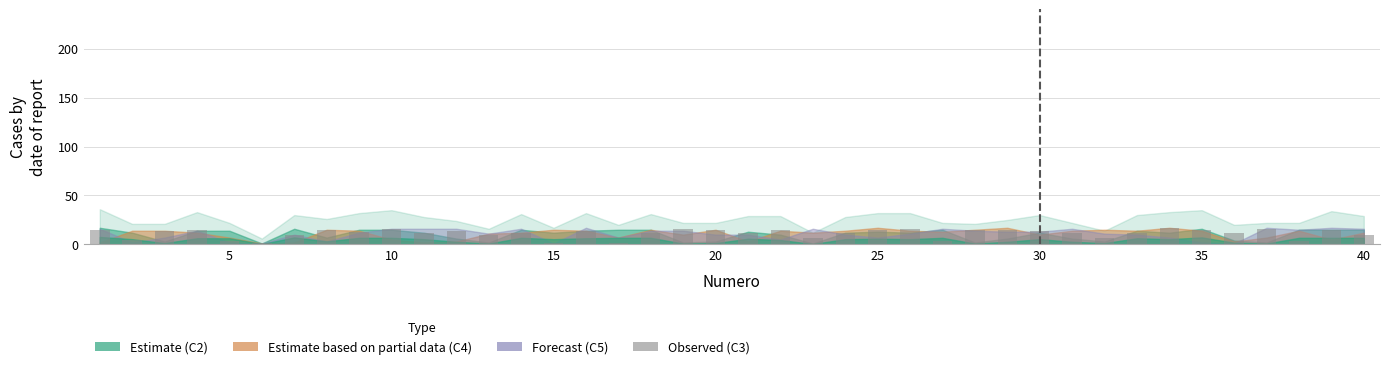

What is the greatest value displayed?

17